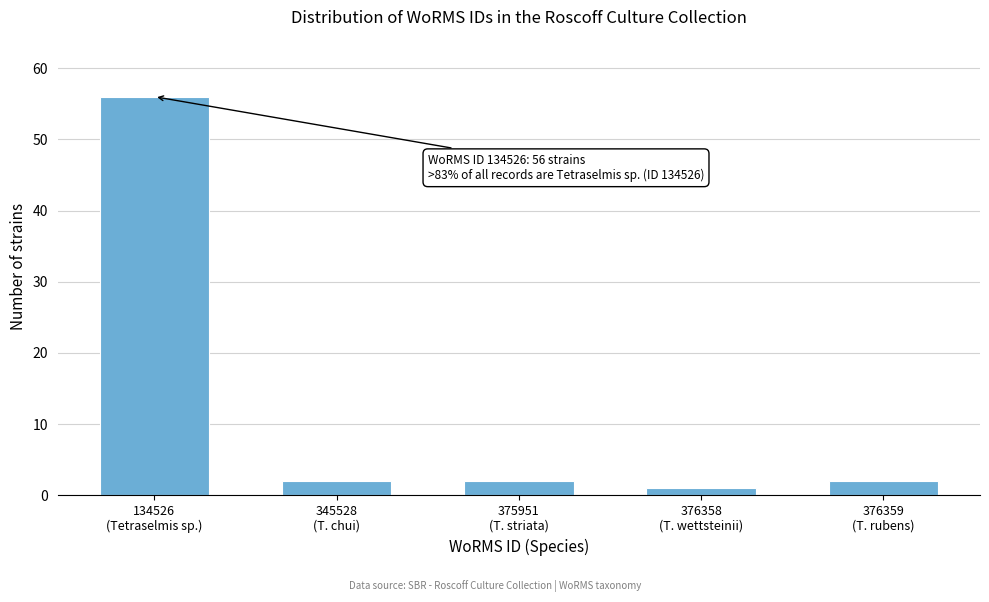

Reading right to left, transcribe all the data shown in this chart.

2	1	2	2	56